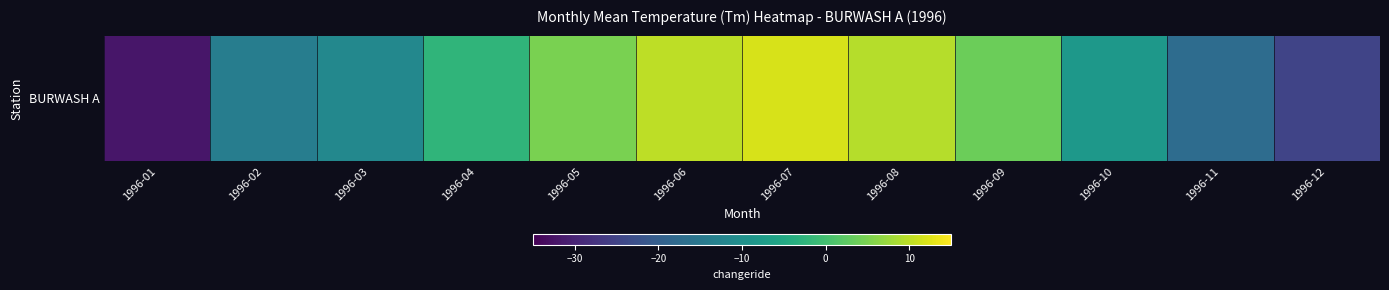

The value at 1996-05 is 5.0. True or false?

True